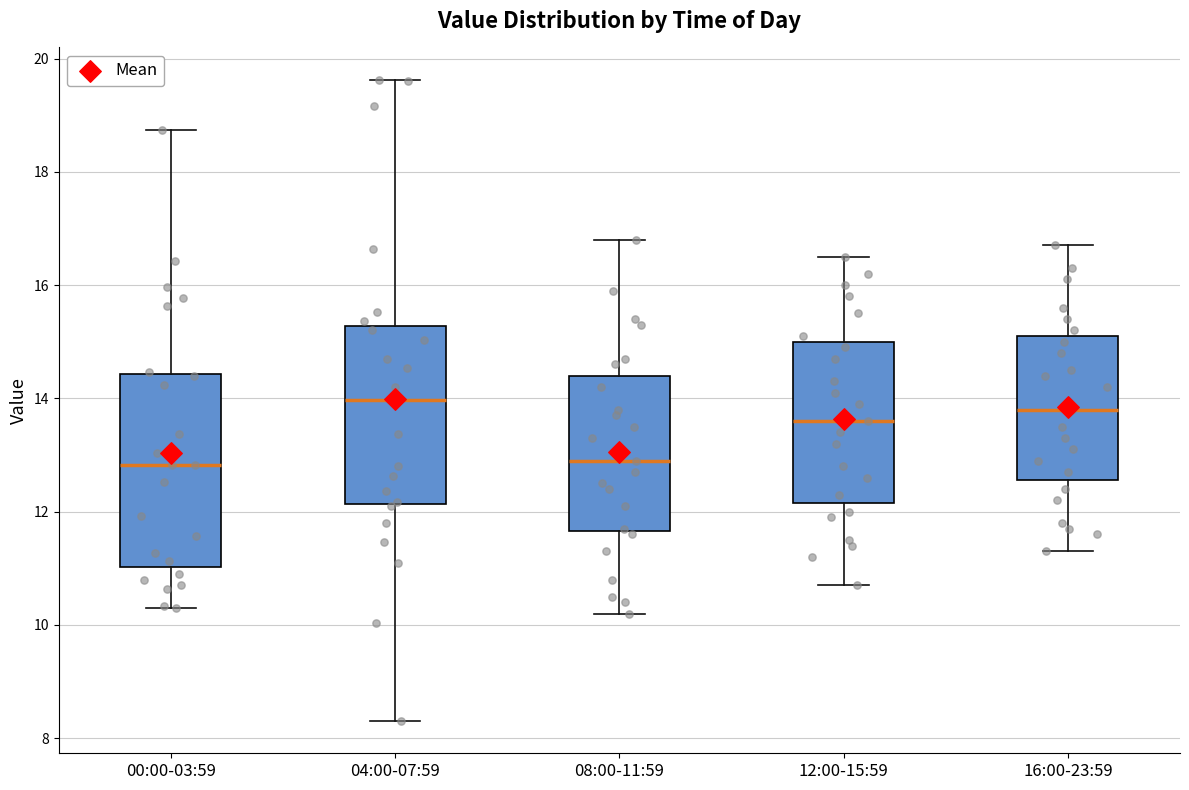

Which box is the tallest, from its lower edge to its upper edge?

00:00-03:59